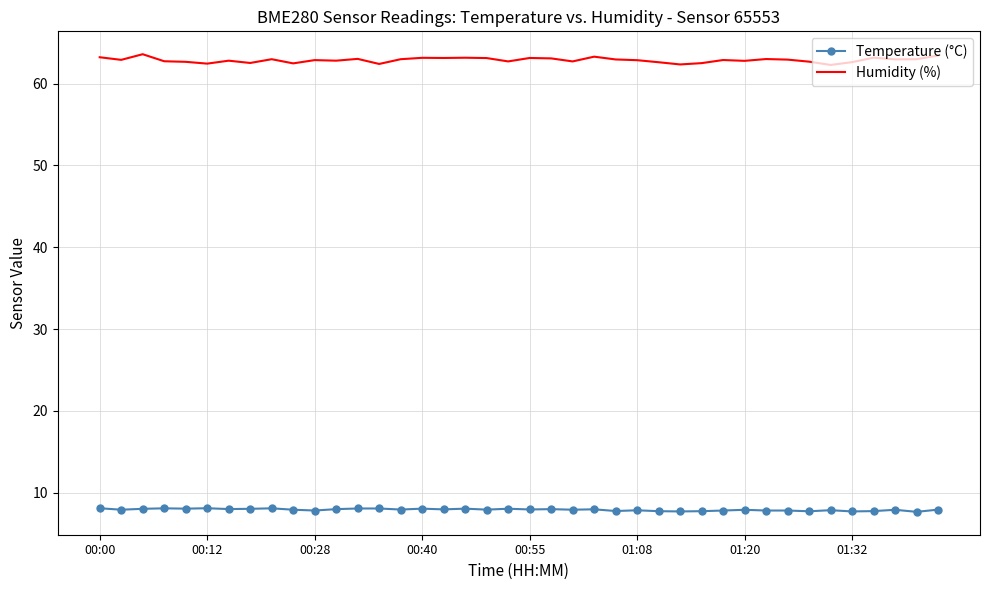

Which series has the widest spread of values?

Humidity (%)